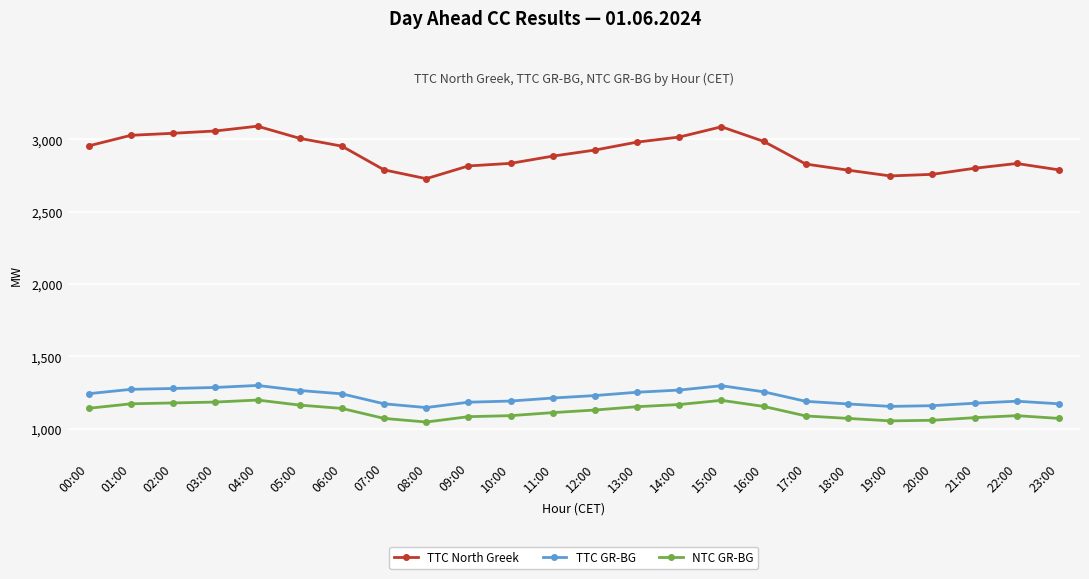

What is the value of the TTC North Greek point at the 5th from the left?

3092